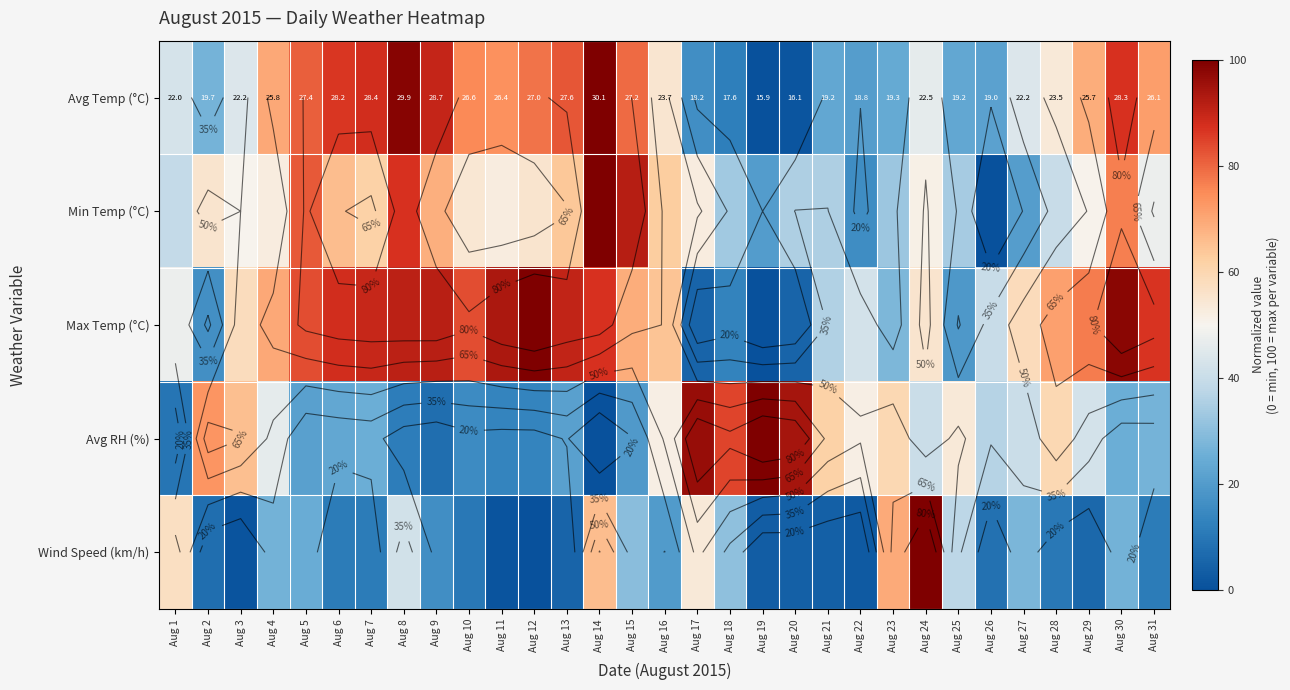

What is the sum of the Wind Speed (km/h) values at Aug 7 and Aug 17?

65.0